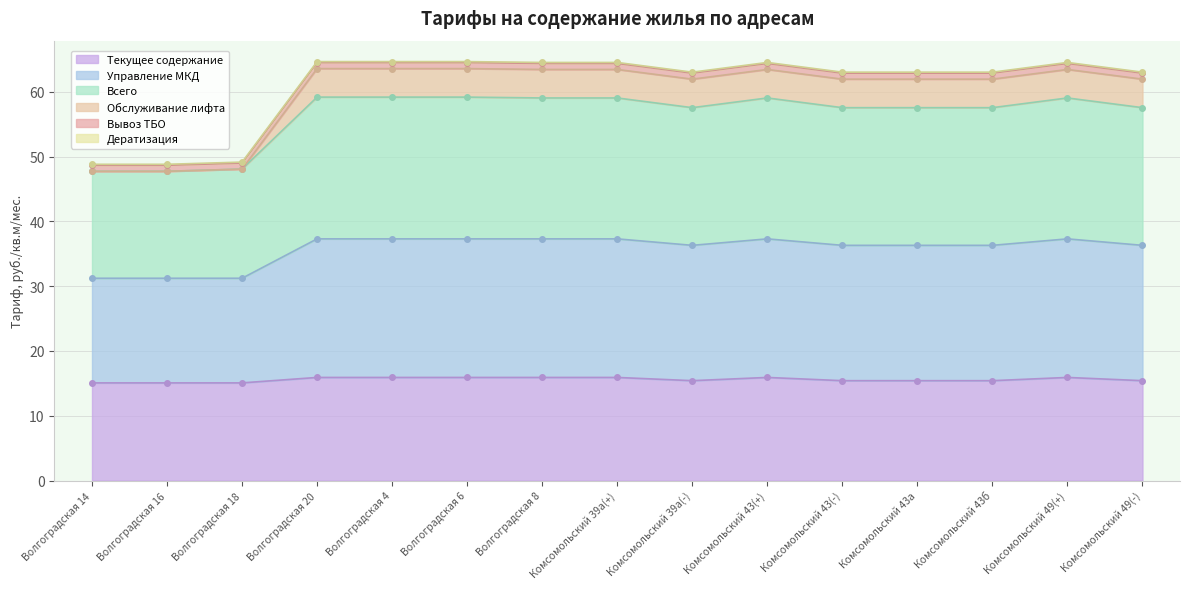

Which category has the lowest value in the Текущее содержание series?

Волгоградская 14